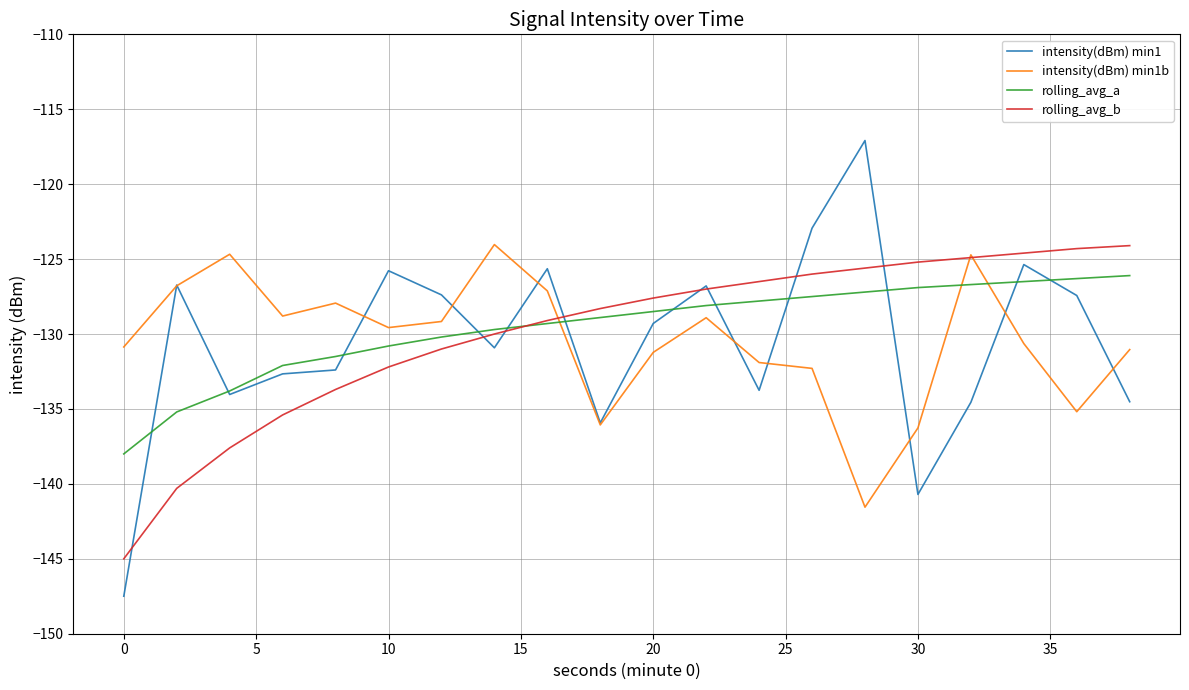

Which series has the widest spread of values?

intensity(dBm) min1